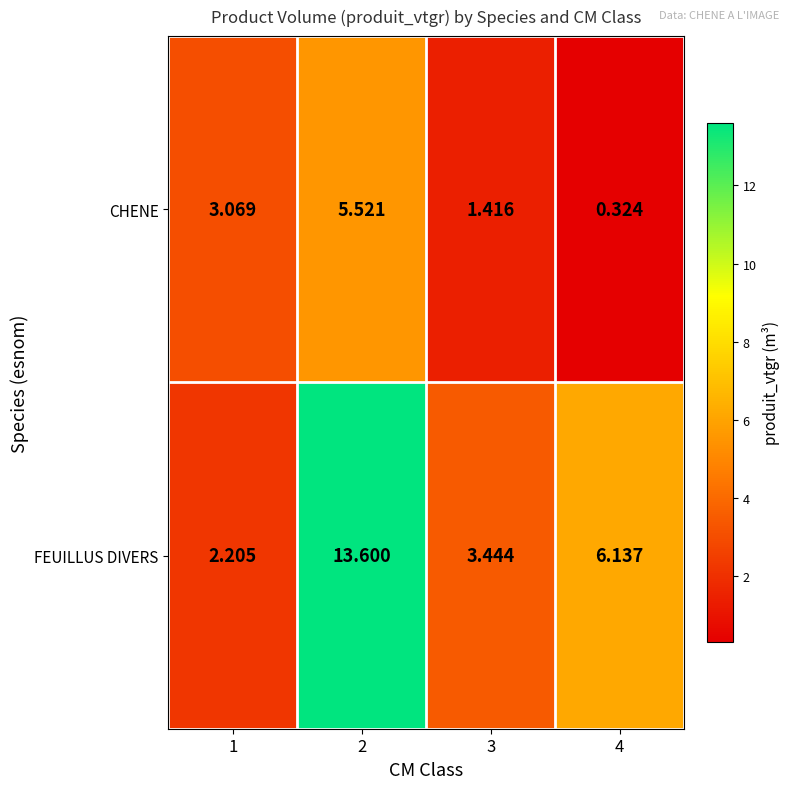

Rank the series at 1 from highest to lowest value.

CHENE, FEUILLUS DIVERS